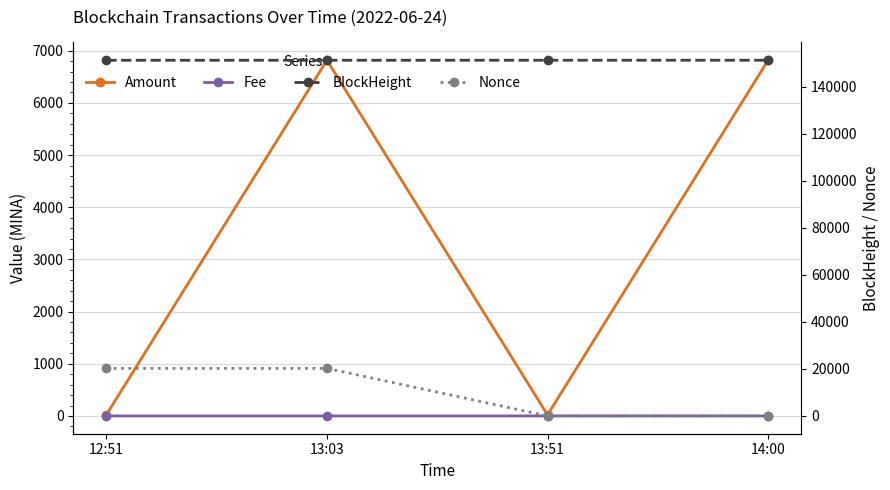

How many values in Nonce are above zero?

3